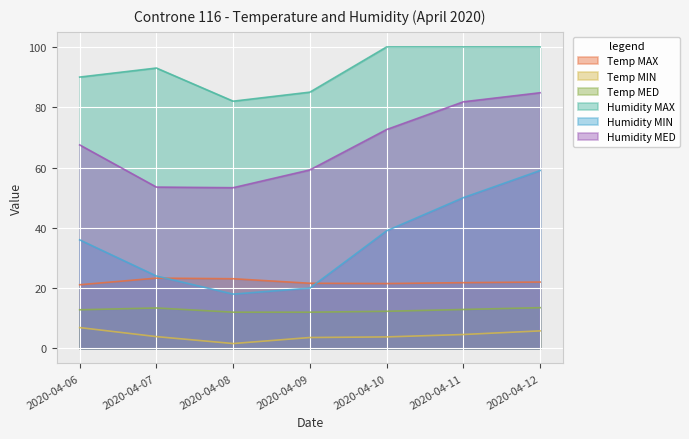

What is the difference between the maximum and minimum values in the Temp MIN series?

5.3